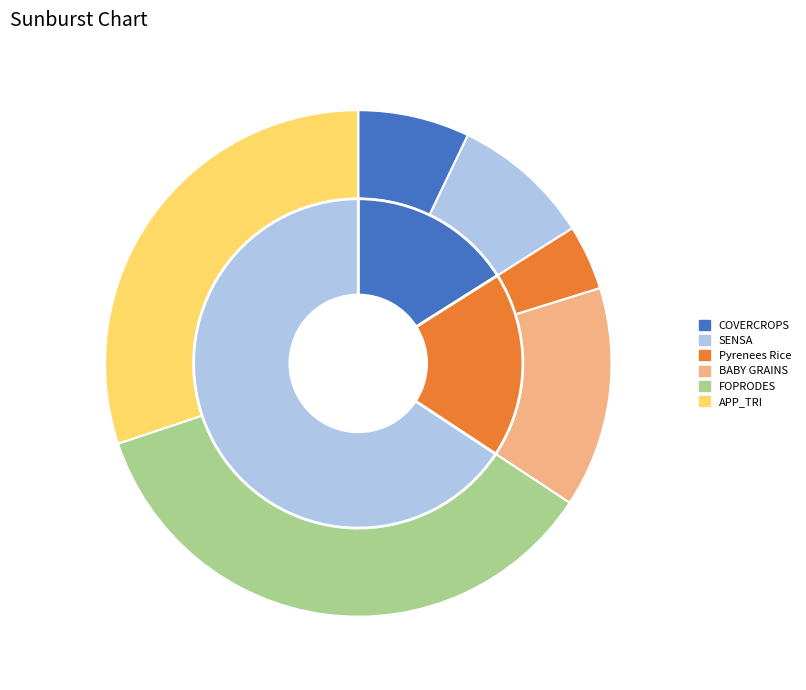

Which category has the biggest portion of the pie?

FOPRODES